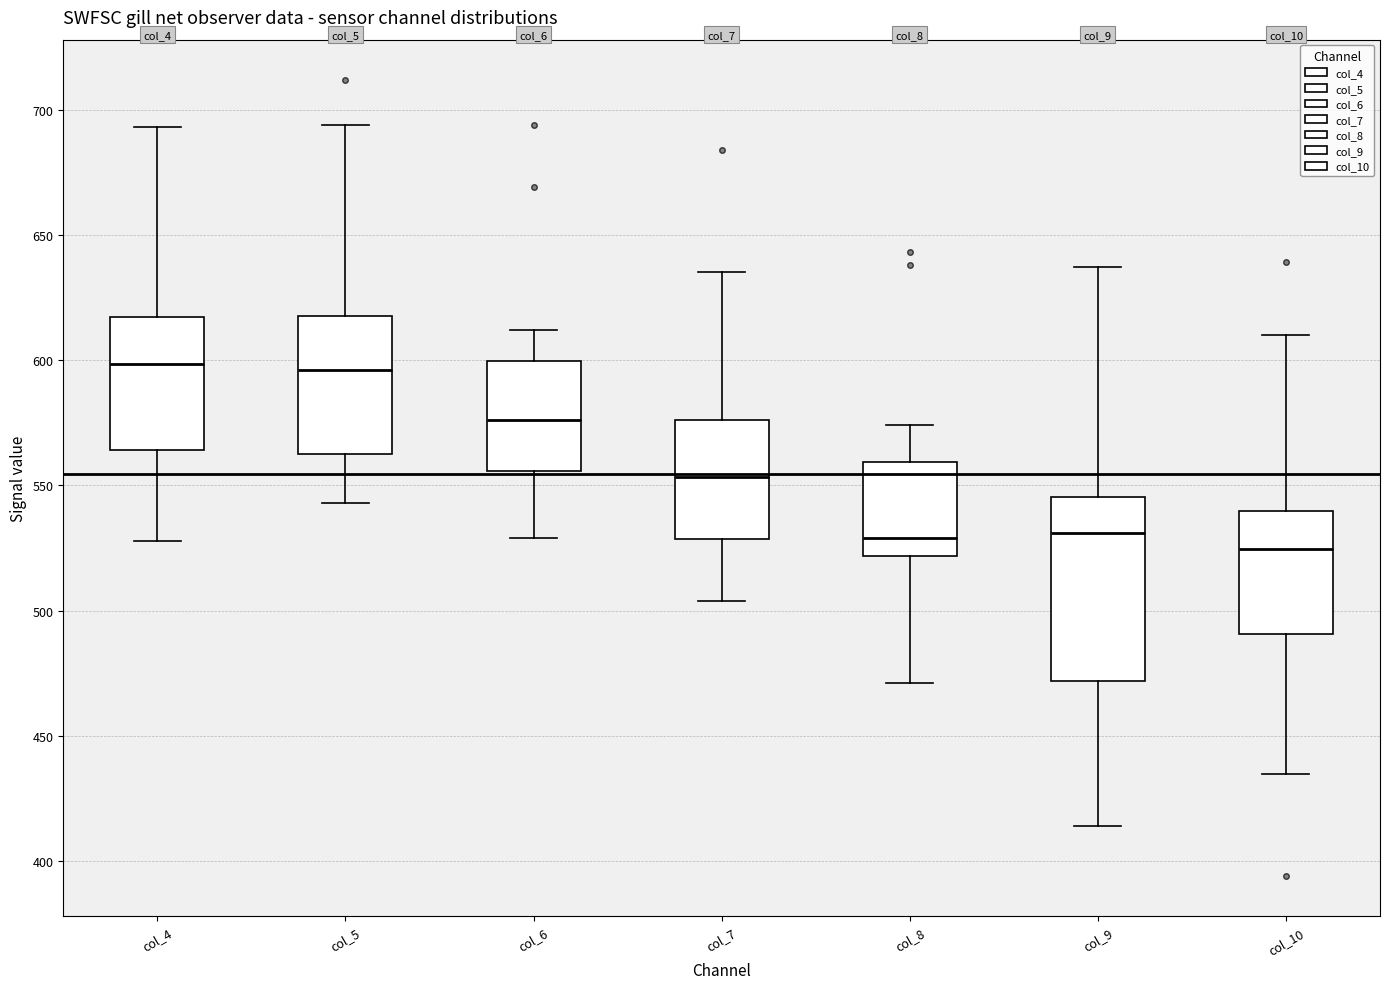

Where does the median line of the box for col_10 sit on the y-axis? The values are not printed on the chart, so give them approximately, as read against the axis.

525